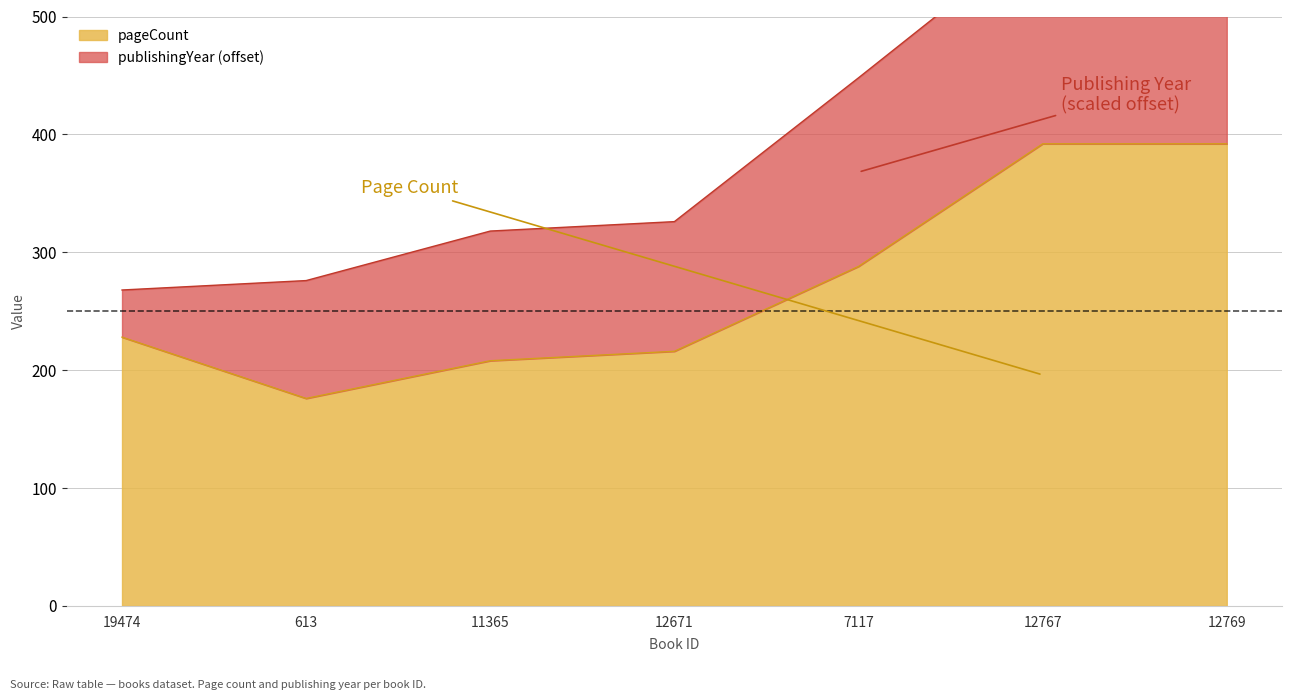

What is the change in value from 11365 to 12769?

+184